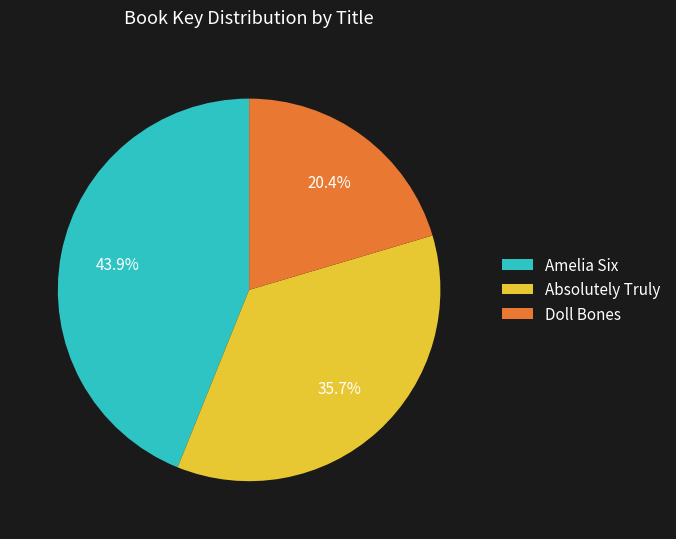

Is the sum of Amelia Six and Doll Bones greater than half?

Yes